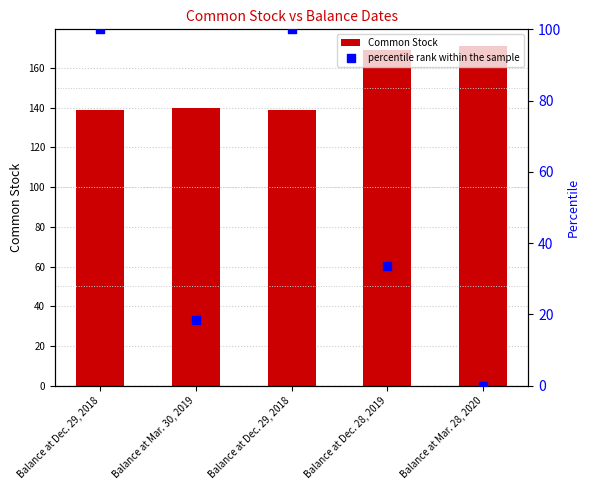

Which series has the widest spread of Y values?

percentile rank within the sample